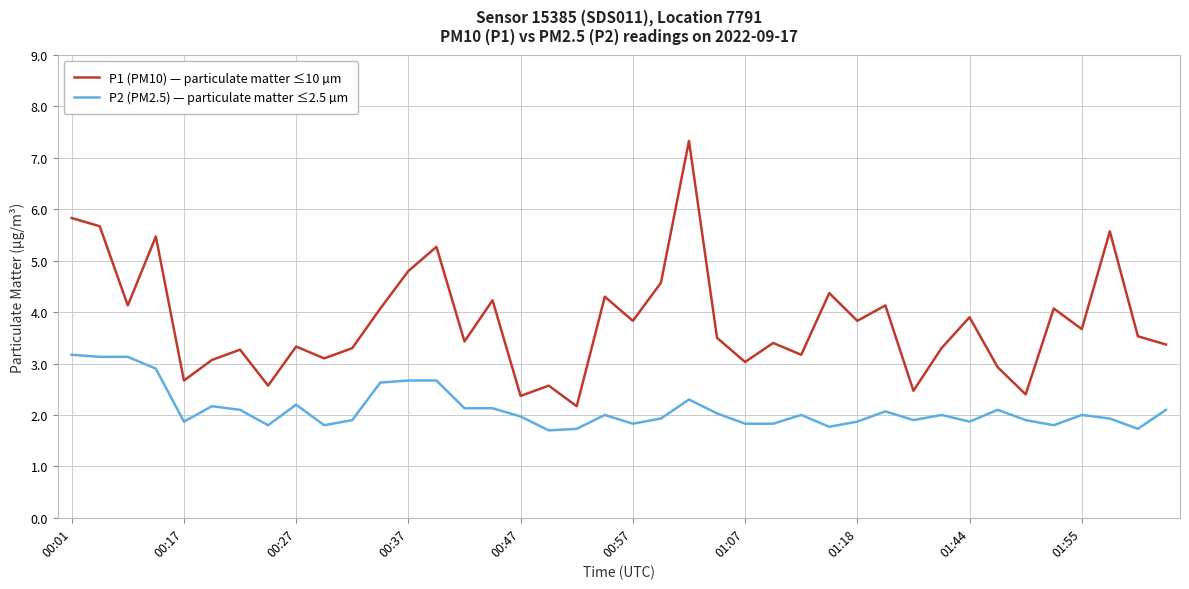

Which series has the largest total across all categories?

P1 (PM10) — particulate matter ≤10 µm